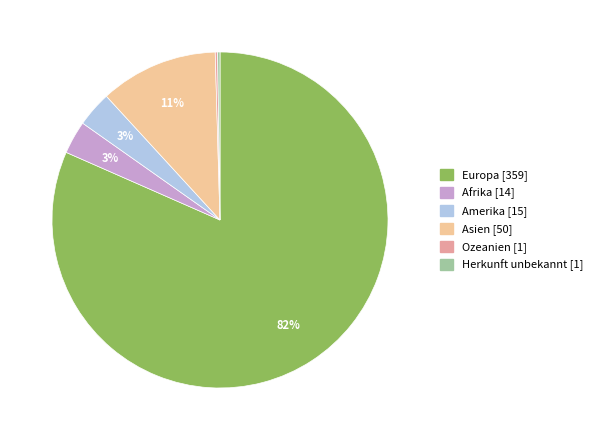

Which slice is the largest?

Europa